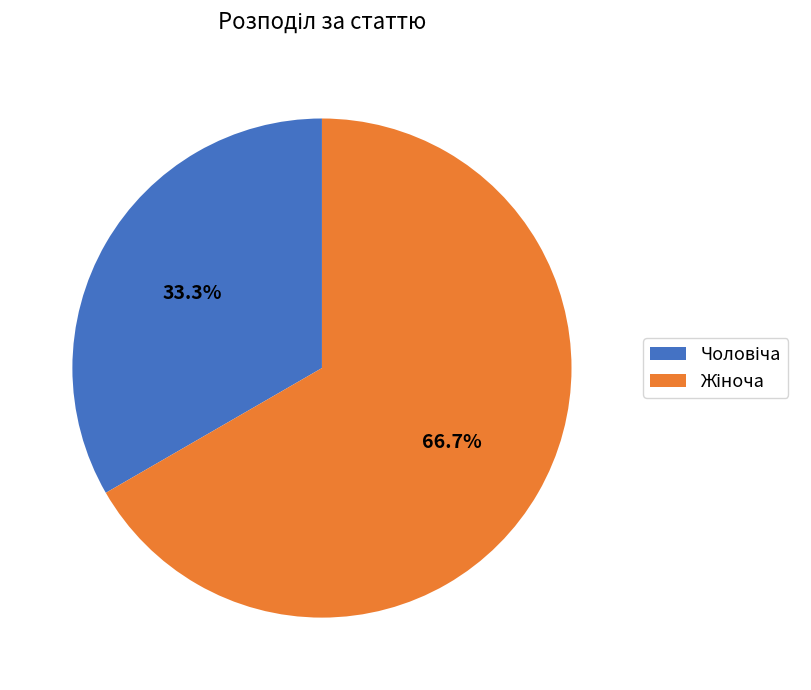

Is there a majority slice in this chart?

Yes